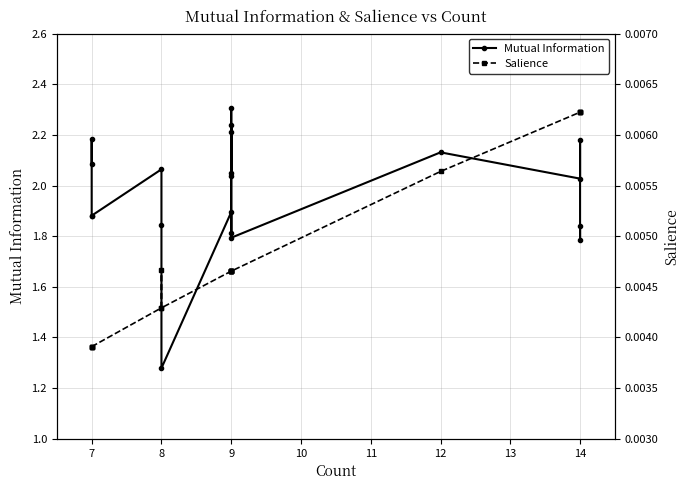

How many data points does each series have?

20